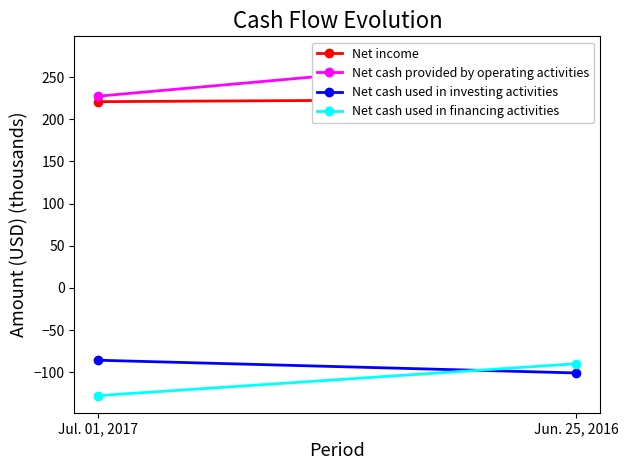

What is the average value of the Net cash used in investing activities series?

-93.4